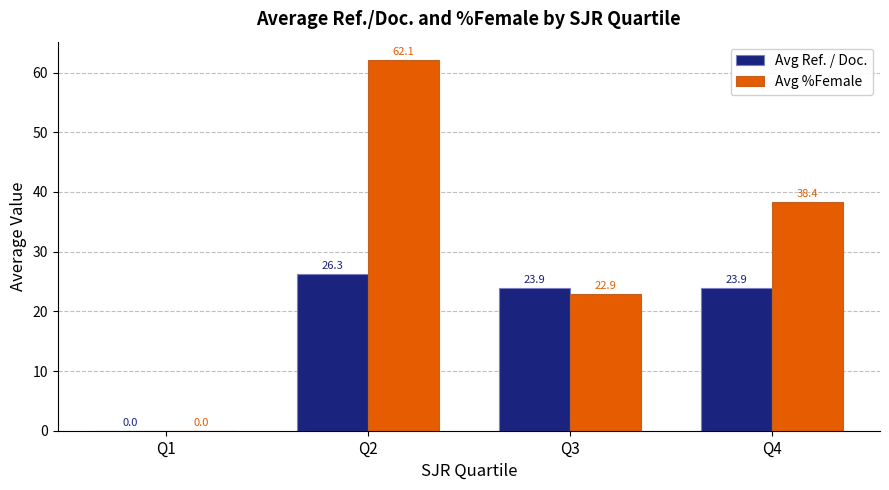

Which category has the highest value in the Avg Ref. / Doc. series?

Q2